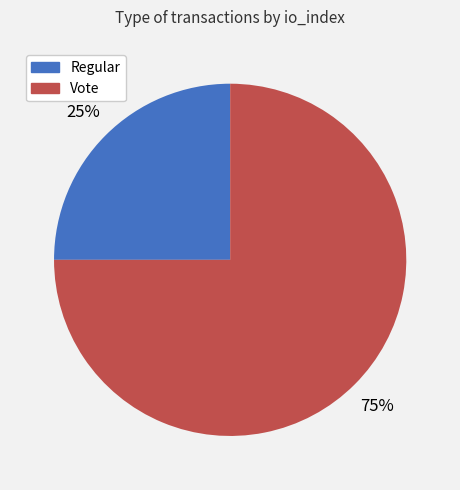

To the nearest percent, what is the difference between the largest and smallest slice percentages?

50%